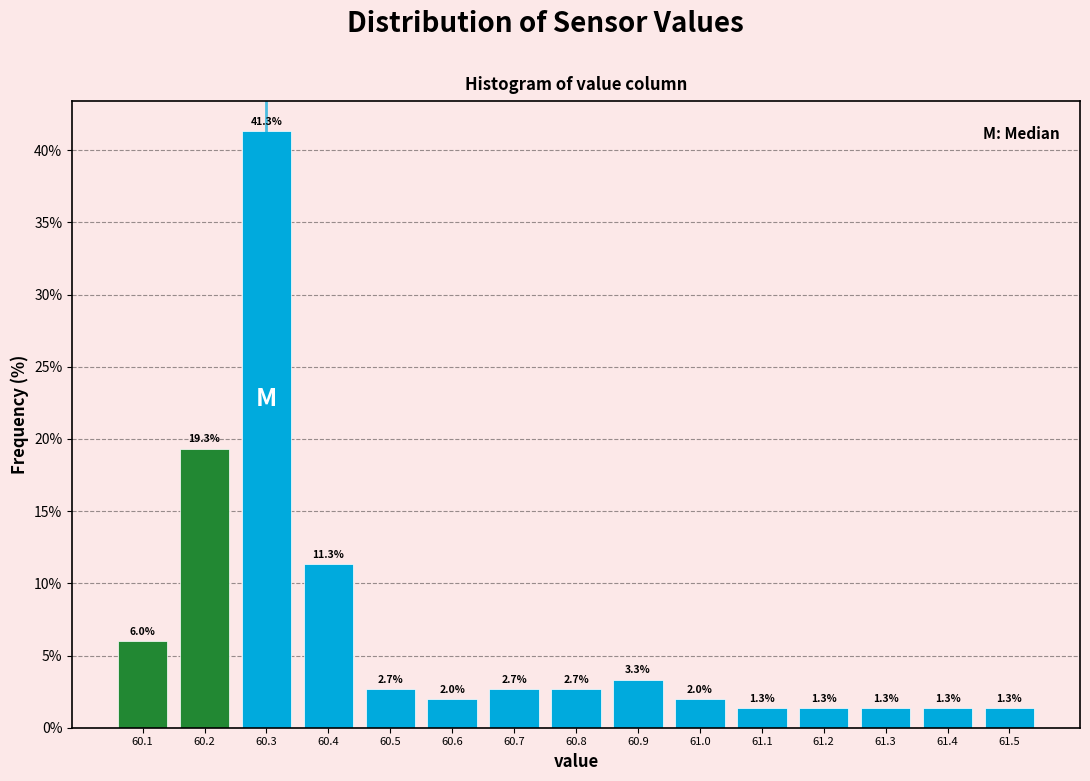

Reading left to right, list every bar in this chart as the range it spans on the x-axis followed by its height.

60.05 to 60.15: 6.0
60.15 to 60.25: 19.3
60.25 to 60.35: 41.3
60.35 to 60.45: 11.3
60.45 to 60.55: 2.7
60.55 to 60.65: 2.0
60.65 to 60.75: 2.7
60.75 to 60.85: 2.7
60.85 to 60.95: 3.3
60.95 to 61.05: 2.0
61.05 to 61.15: 1.3
61.15 to 61.25: 1.3
61.25 to 61.35: 1.3
61.35 to 61.45: 1.3
61.45 to 61.55: 1.3